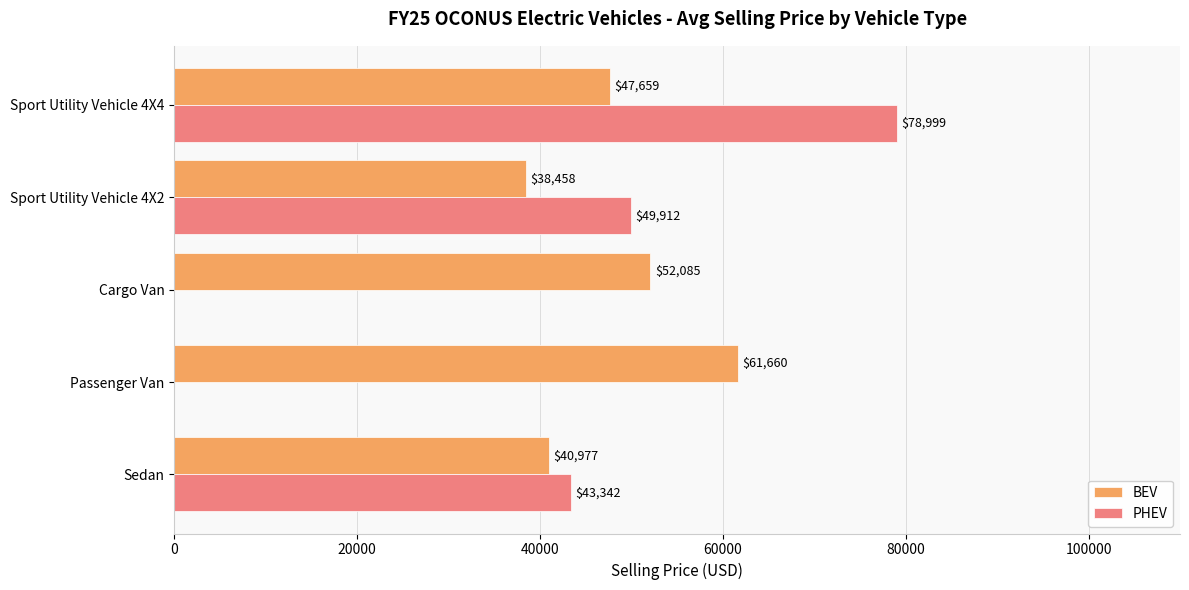

How many series are shown in this chart?

2